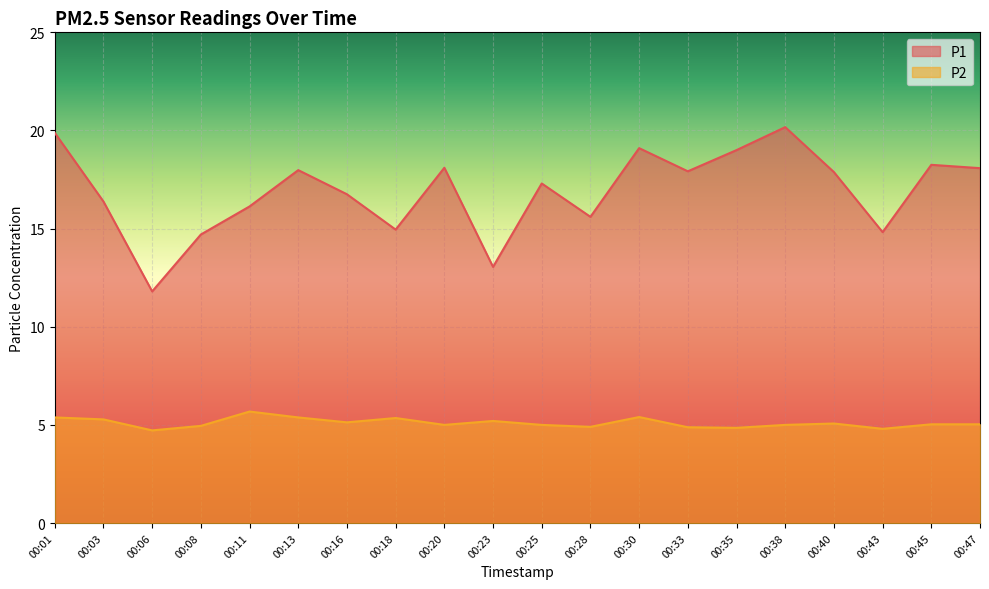

How many interior local peaks does the P2 series have?

5